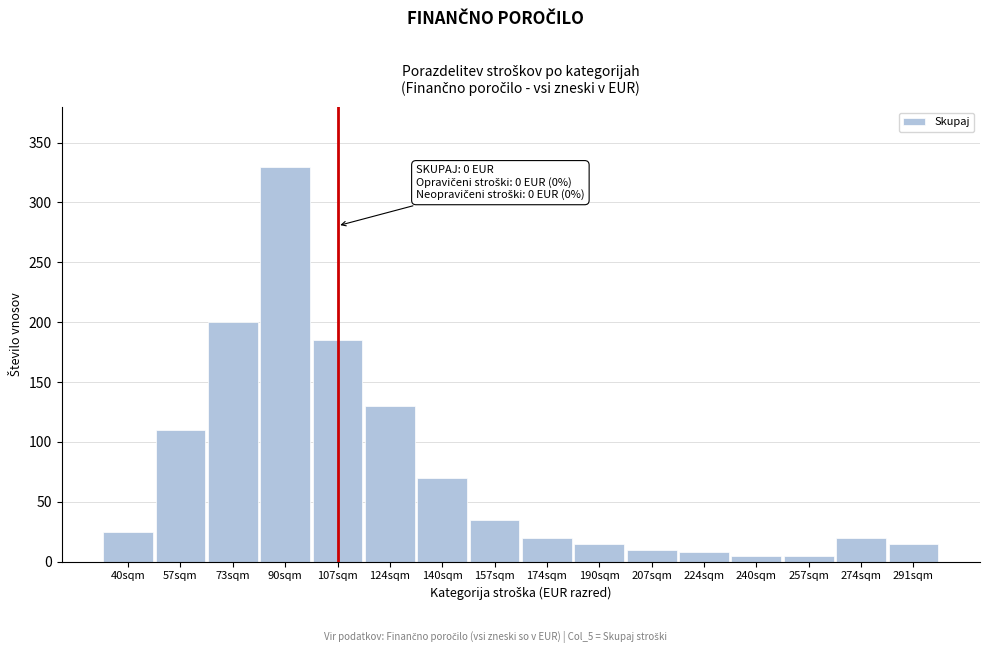

Reading left to right, what are all the values shown in this chart?

40sqm=25	57sqm=110	73sqm=200	90sqm=330	107sqm=185	124sqm=130	140sqm=70	157sqm=35	174sqm=20	190sqm=15	207sqm=10	224sqm=8	240sqm=5	257sqm=5	274sqm=20	291sqm=15